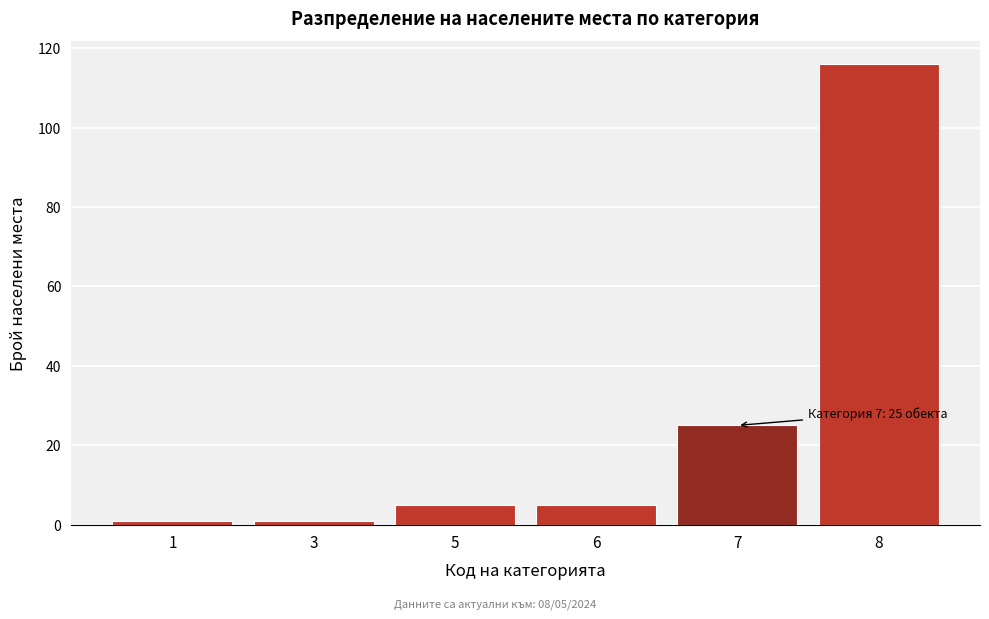

Reading left to right, extract all data points from this chart.

1=1	3=1	5=5	6=5	7=25	8=116